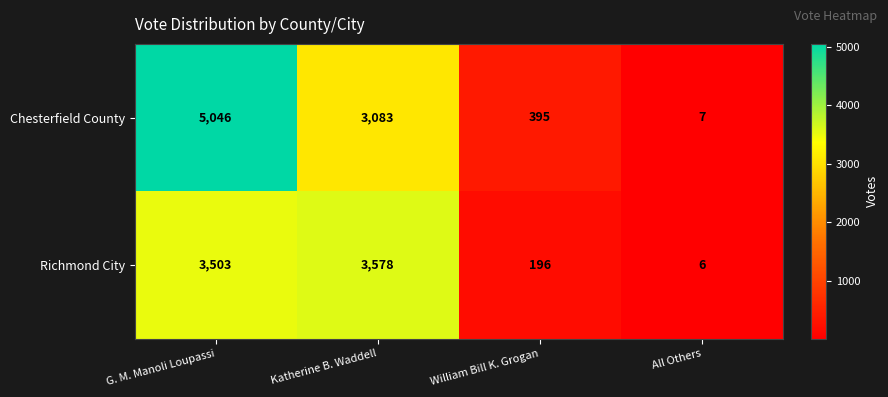

What is the maximum value shown in the chart?

5046